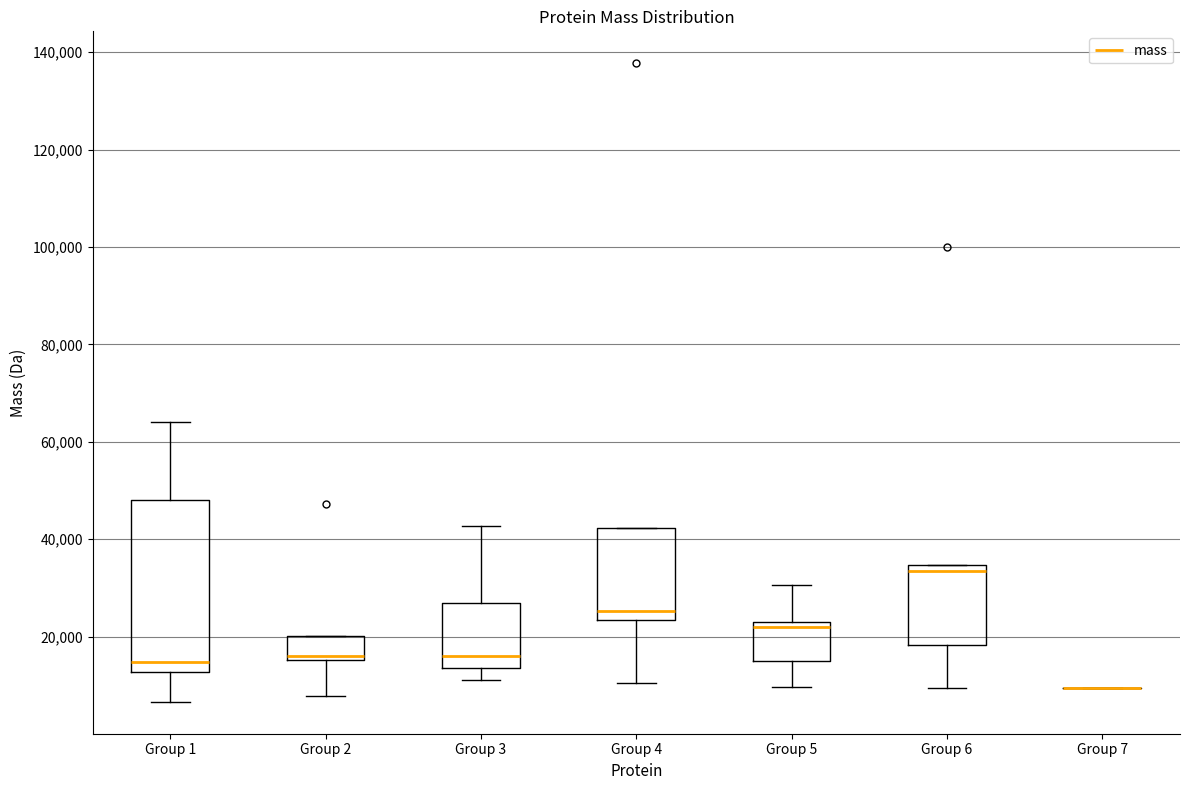

Where does the median line of the box for Group 1 sit on the y-axis? The values are not printed on the chart, so give them approximately, as read against the axis.

14000